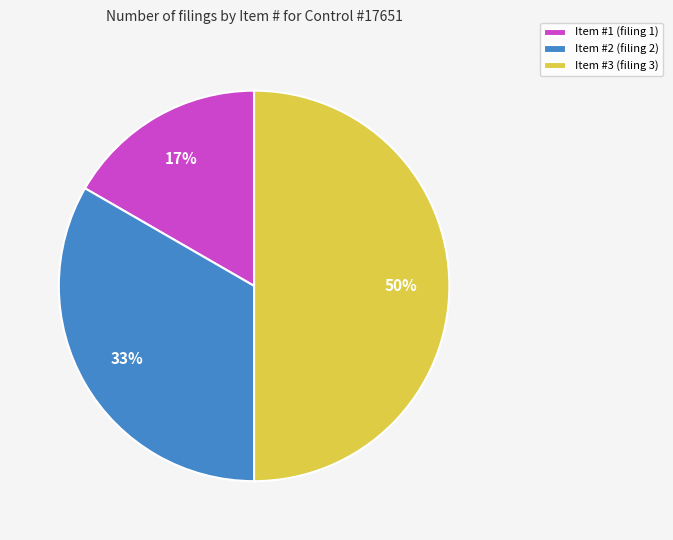

Rank the categories by value from lowest to highest.

Item #1, Item #2, Item #3